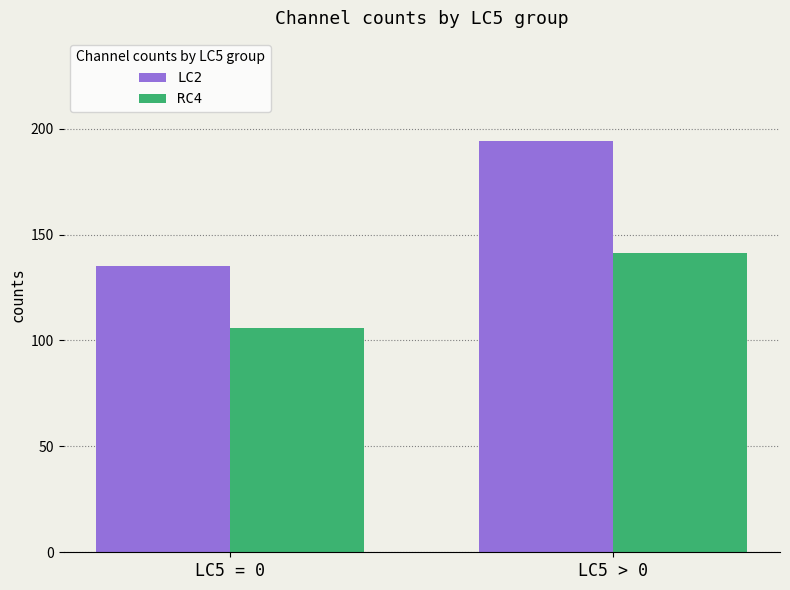

What is the maximum value for RC4?

141.2